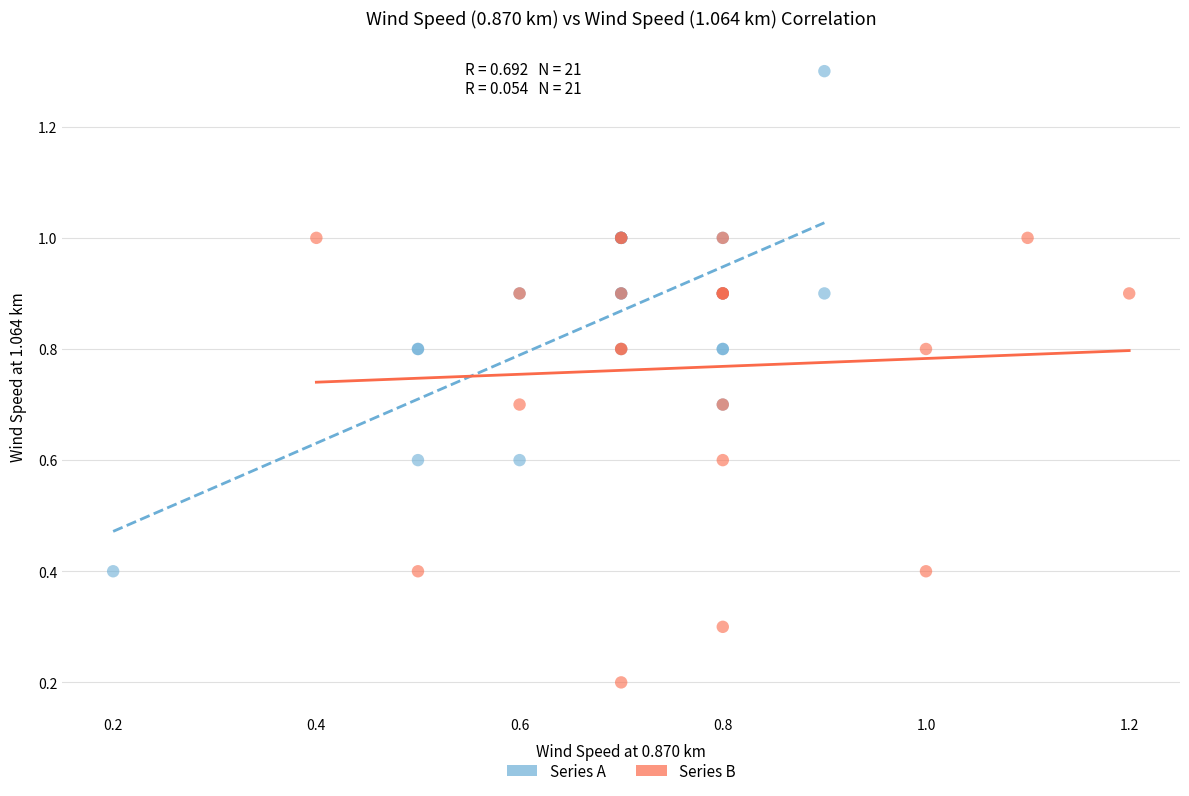

Which series has the largest Y range (max minus min)?

Series A